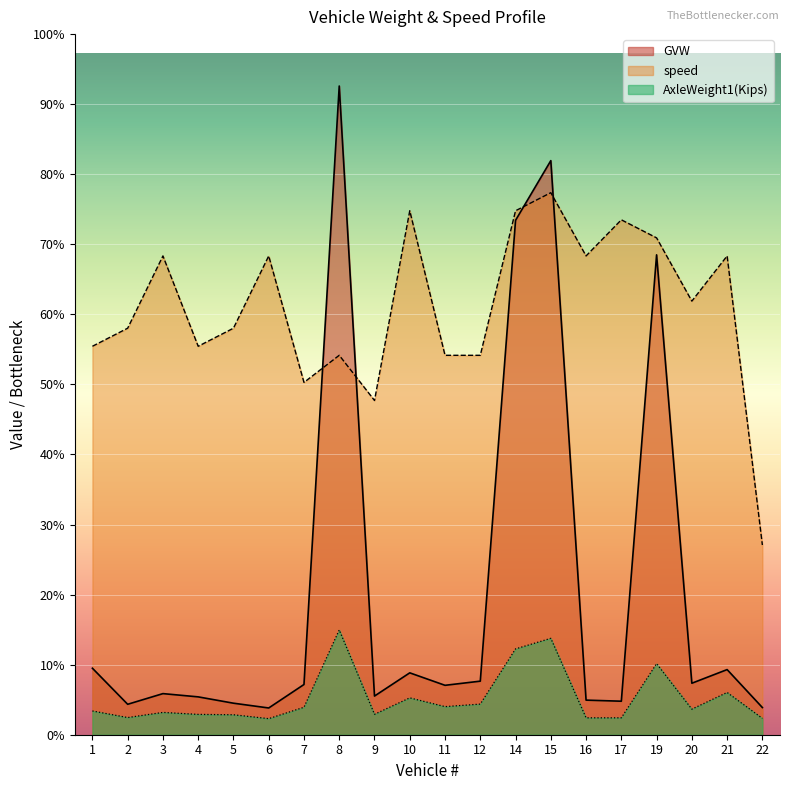

Where is the first local minimum for speed?

4